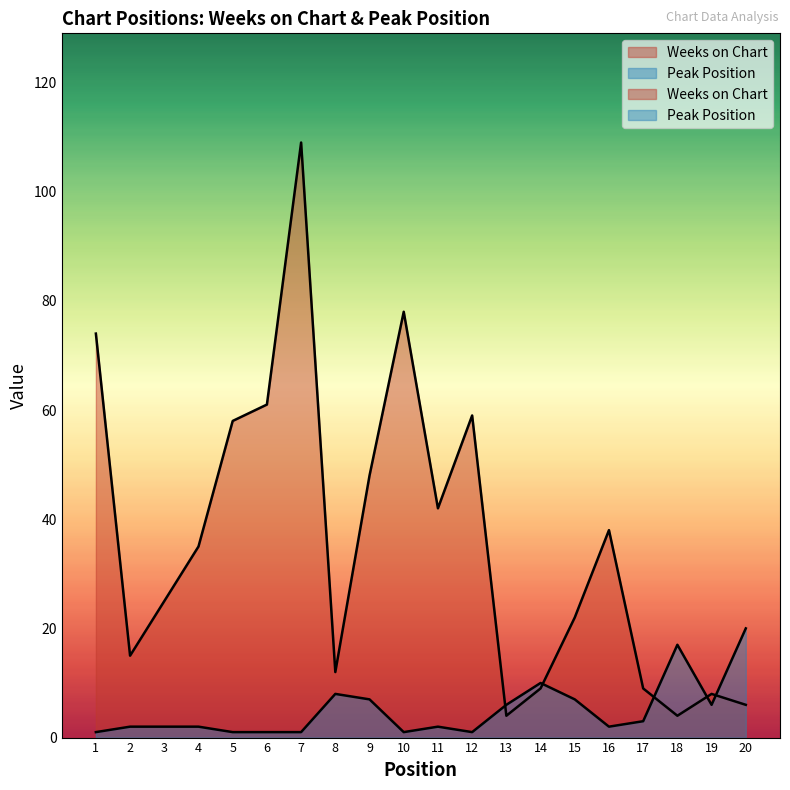

What is the total value across all series at 5?

59